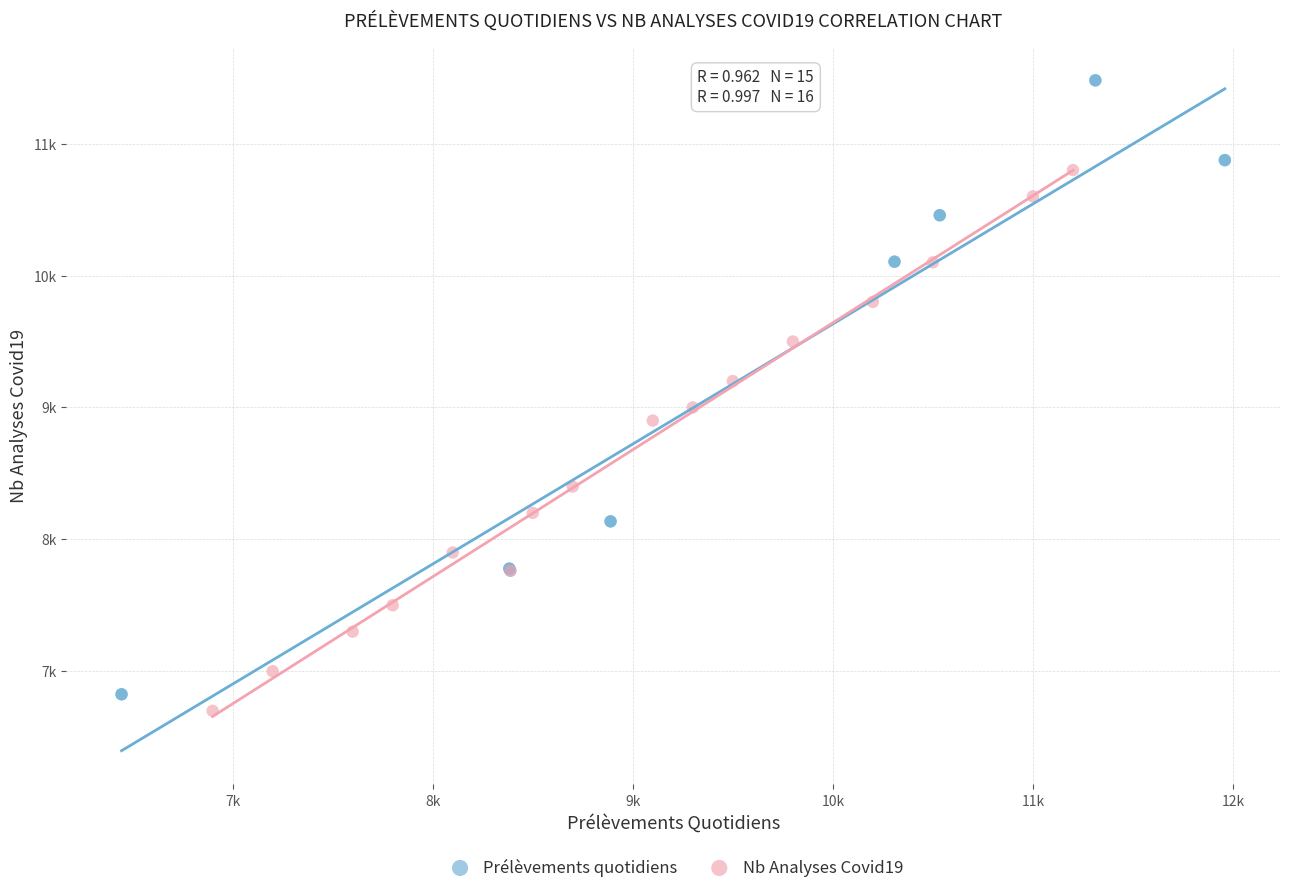

What are all the series names shown in the legend?

Prélèvements quotidiens, Nb Analyses Covid19